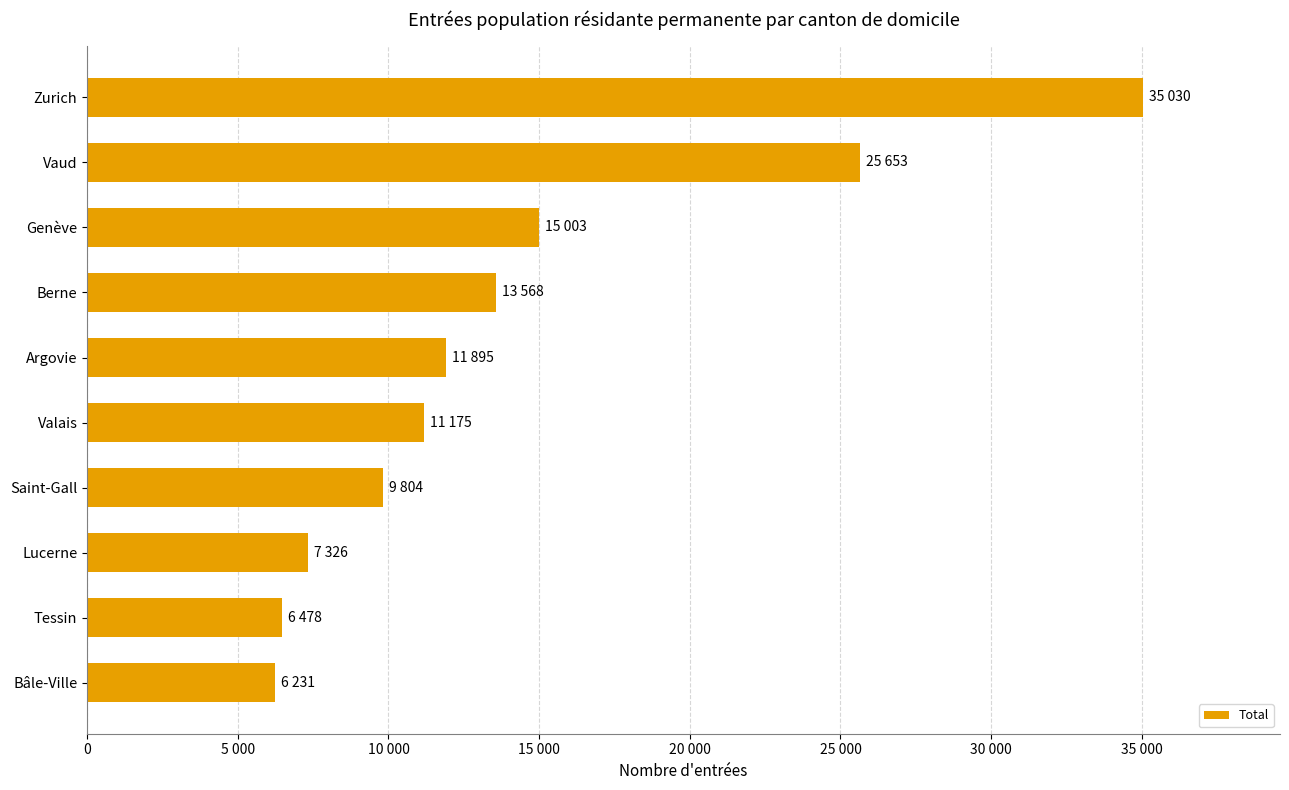

Does the chart contain any negative values?

No